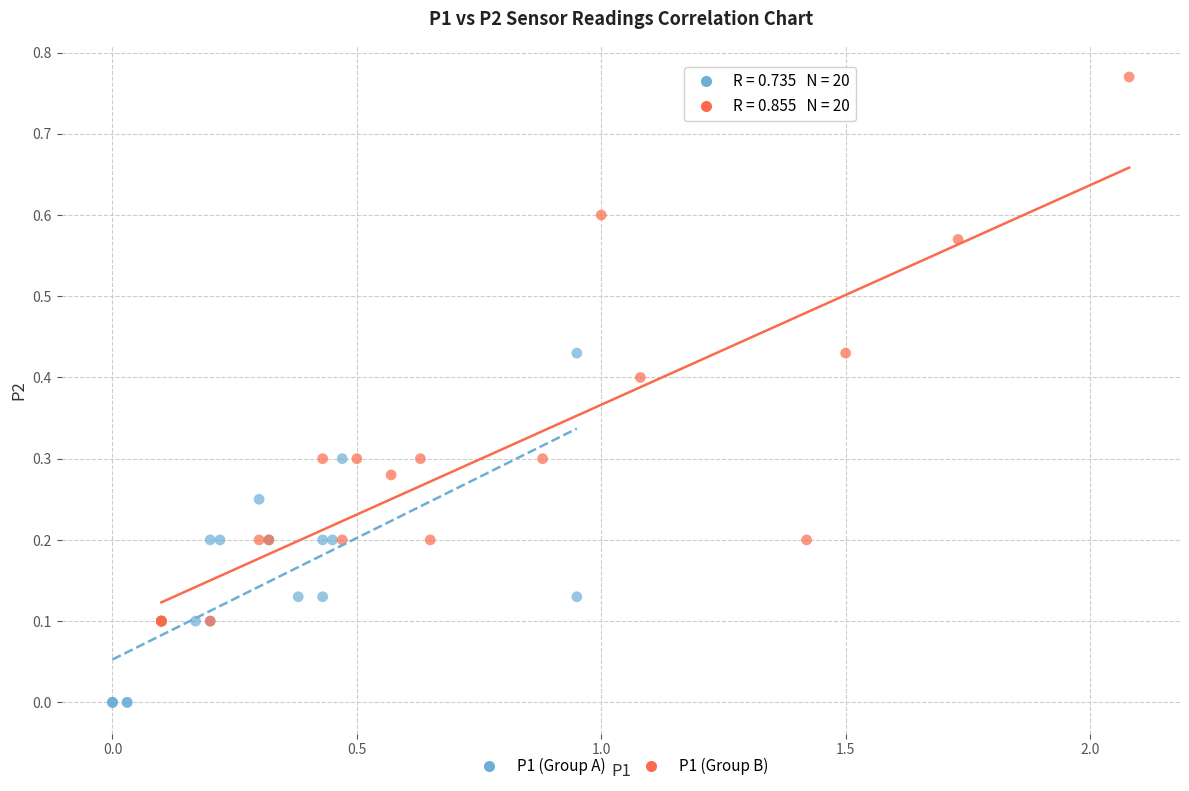

Which series reaches the maximum Y coordinate?

P1 (Group B)